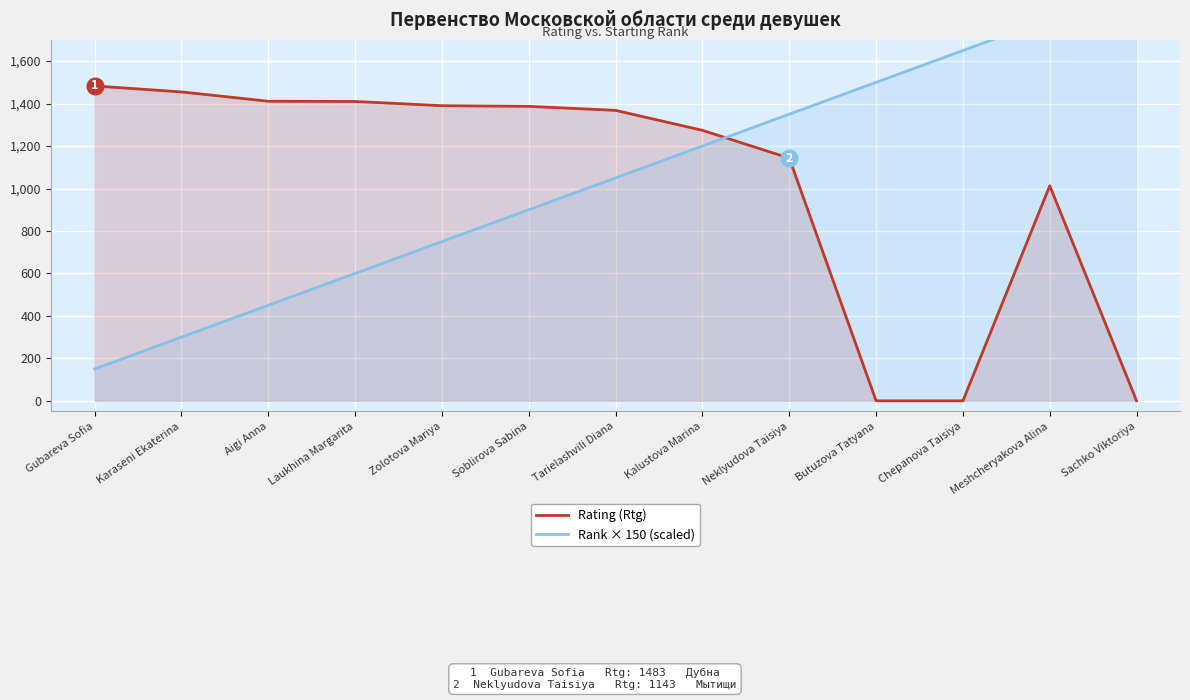

List the series in order of their peak value, highest first.

Rank × 150 (scaled), Rating (Rtg)